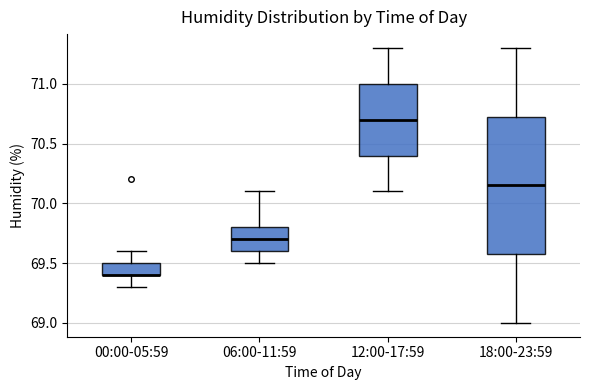

Reading left to right, read every box against the y-axis: the position of its median line, the range the box covers, and the ends of its whiskers. The values are not printed on the chart, so give them approximately, as read against the axis.

00:00-05:59: median 69.40 (drawn on the box's lower edge), box 69.40 to 69.50, whiskers 69.30 to 69.60
06:00-11:59: median 69.70, box 69.60 to 69.80, whiskers 69.50 to 70.10
12:00-17:59: median 70.70, box 70.40 to 71.00, whiskers 70.10 to 71.30
18:00-23:59: median 70.15, box 69.60 to 70.75, whiskers 69.00 to 71.30